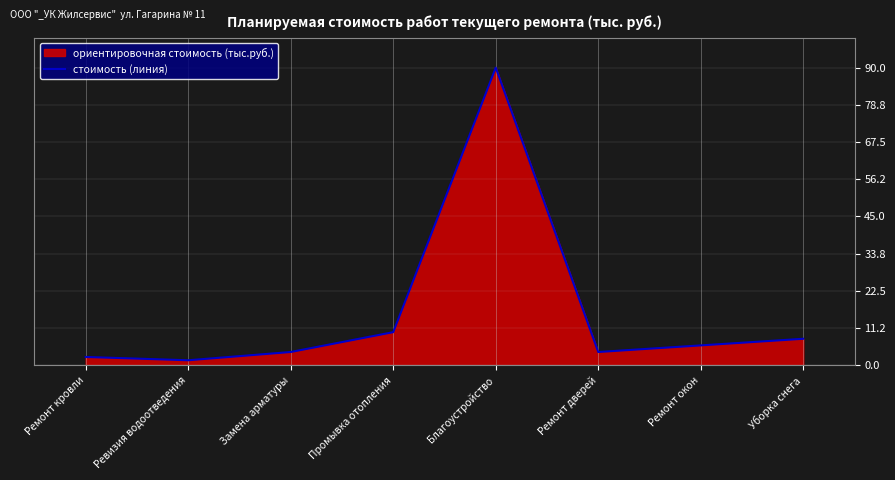

What is the change in value from Ремонт кровли to Промывка отопления?

+7.5